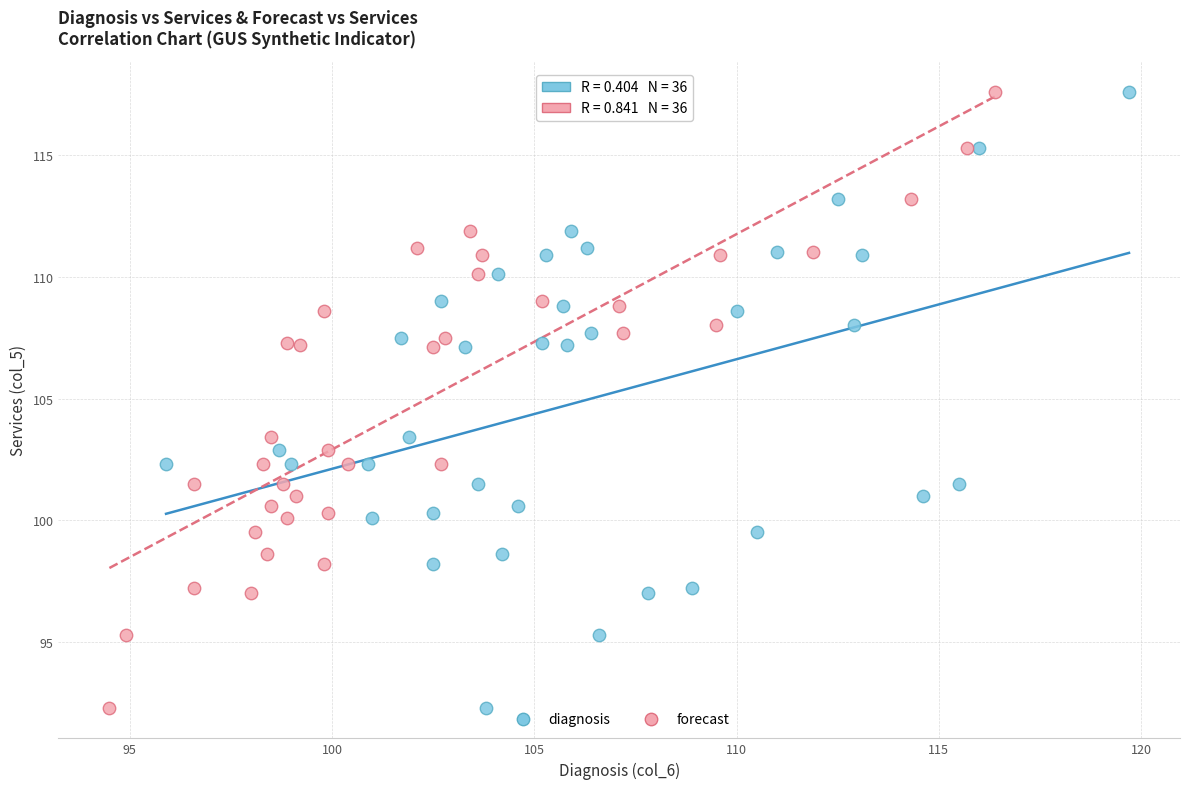

What are all the series names shown in the legend?

diagnosis, forecast